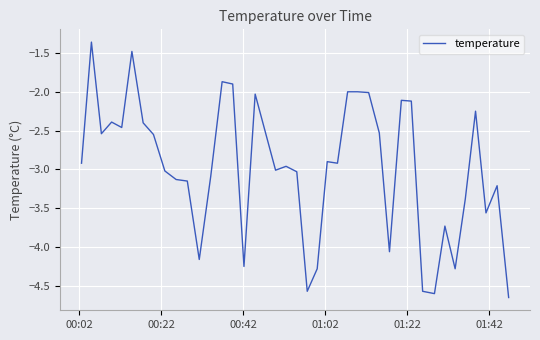

What is the difference between the maximum and minimum values?

3.3